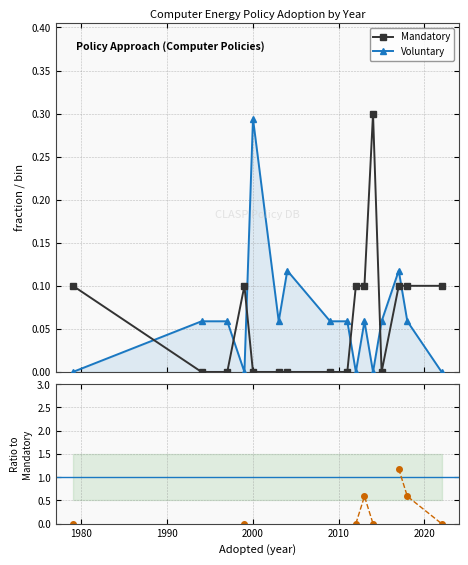

What is the average value of the Mandatory series?

0.1